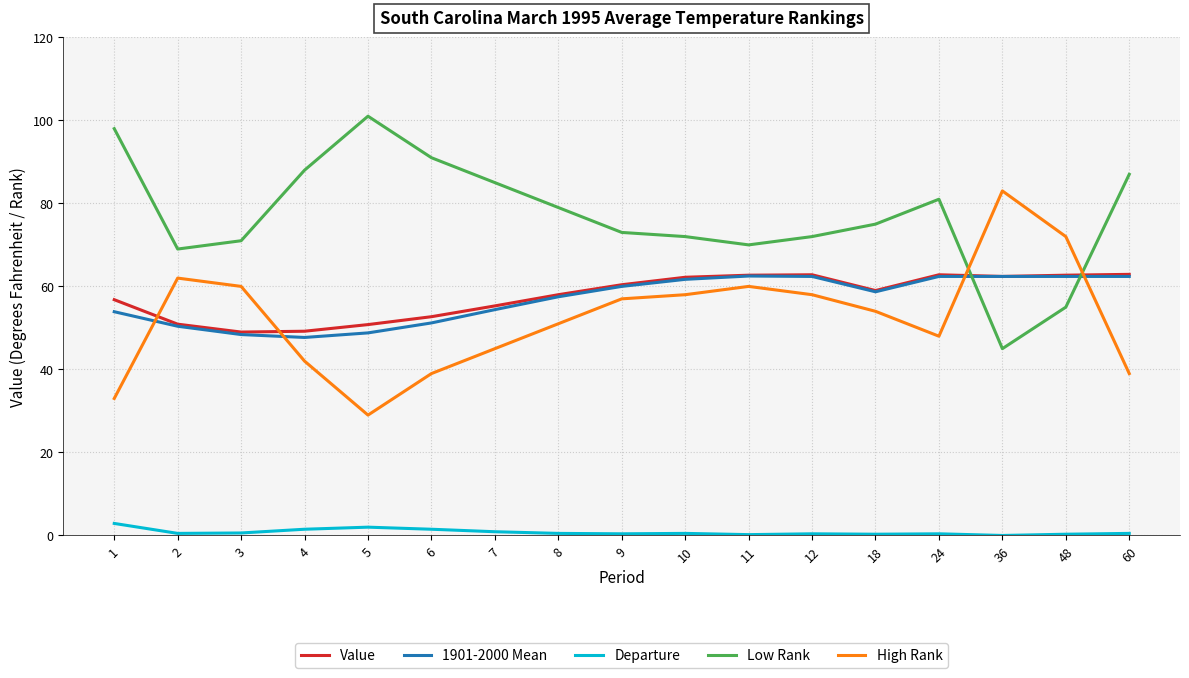

True or false: Departure and 1901-2000 Mean cross at least once.

False